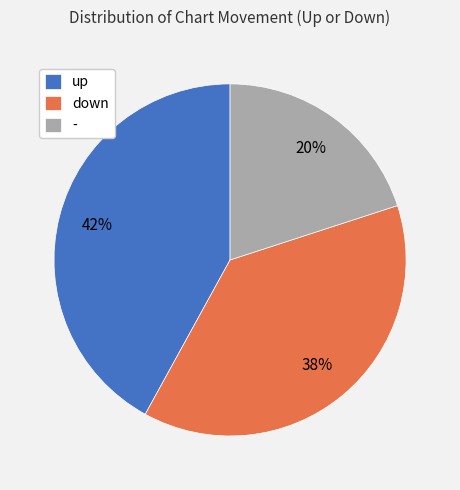

How many segments does this pie chart have?

3